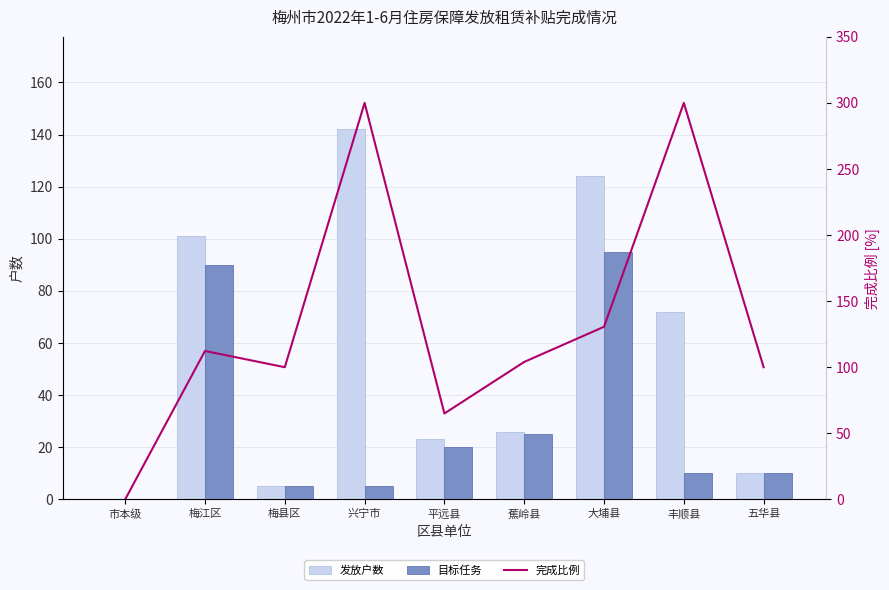

Read the 发放户数 value at 丰顺县.

72.0